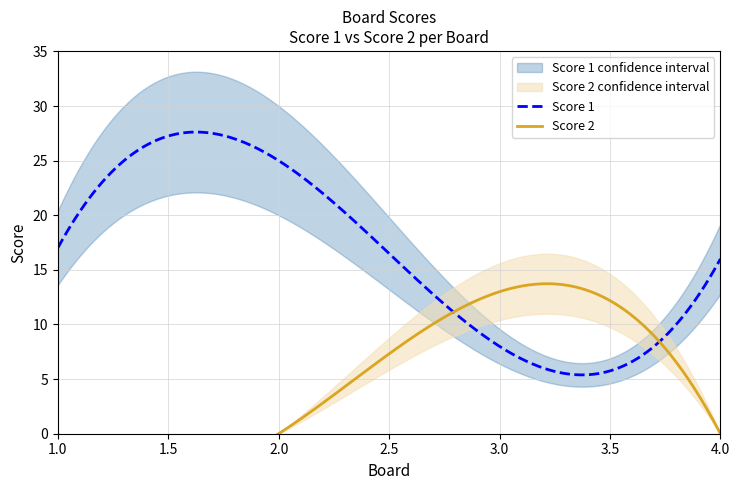

Is it true that Score 2 equals 0 at 4?

True